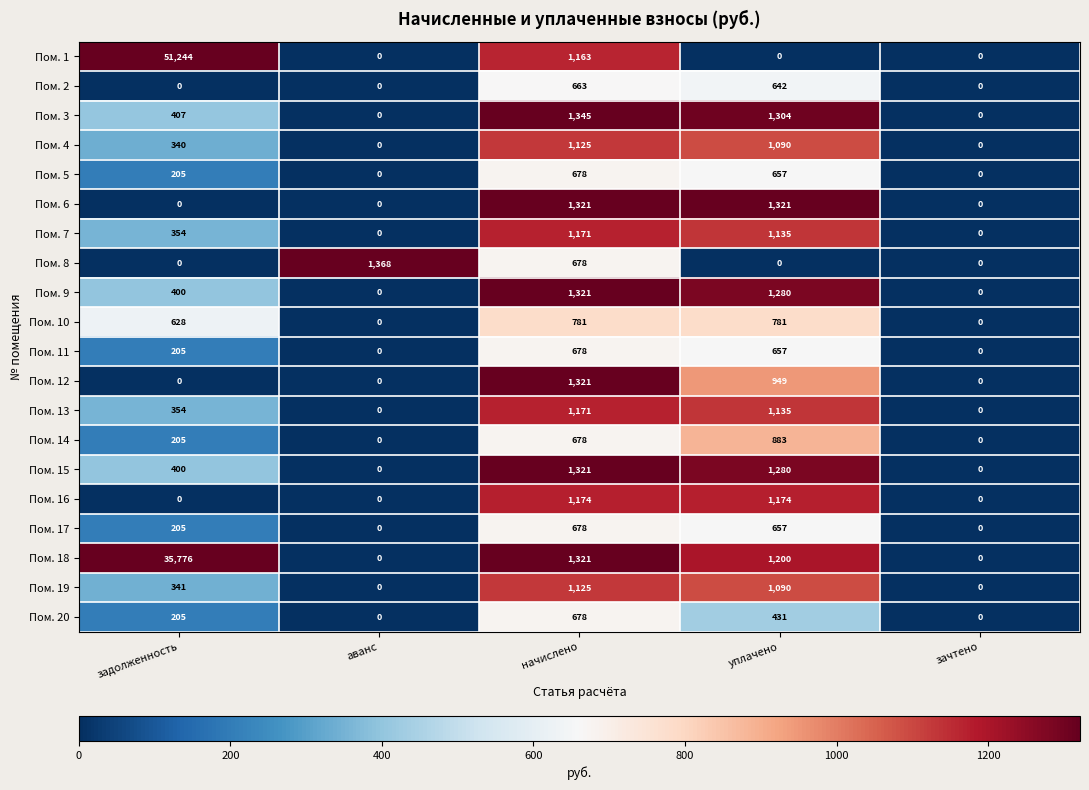

True or false: Пом. 8 has a value of 926 at уплачено.

False